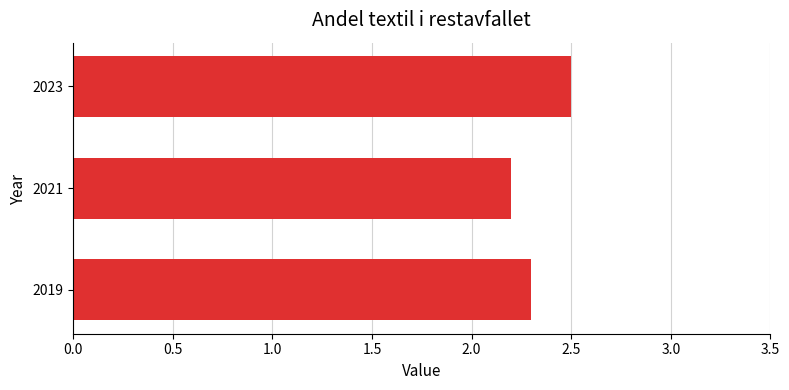

What is the average value?

2.3